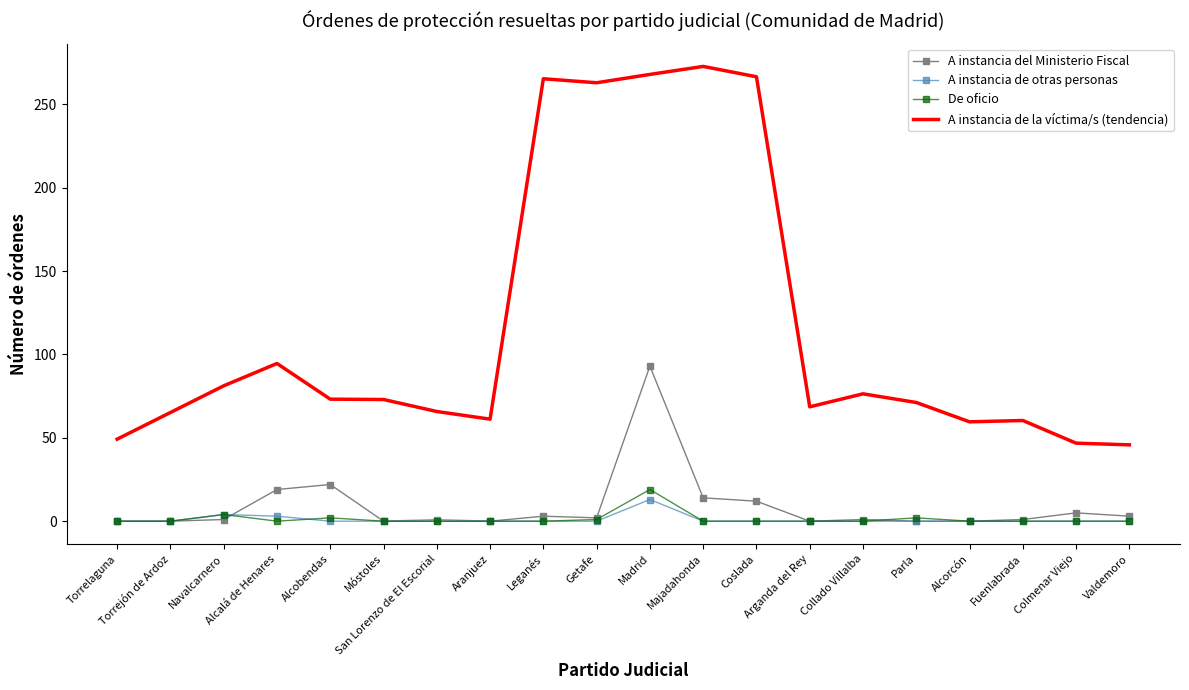

True or false: A instancia de la víctima/s (tendencia) and A instancia del Ministerio Fiscal cross at least once.

False